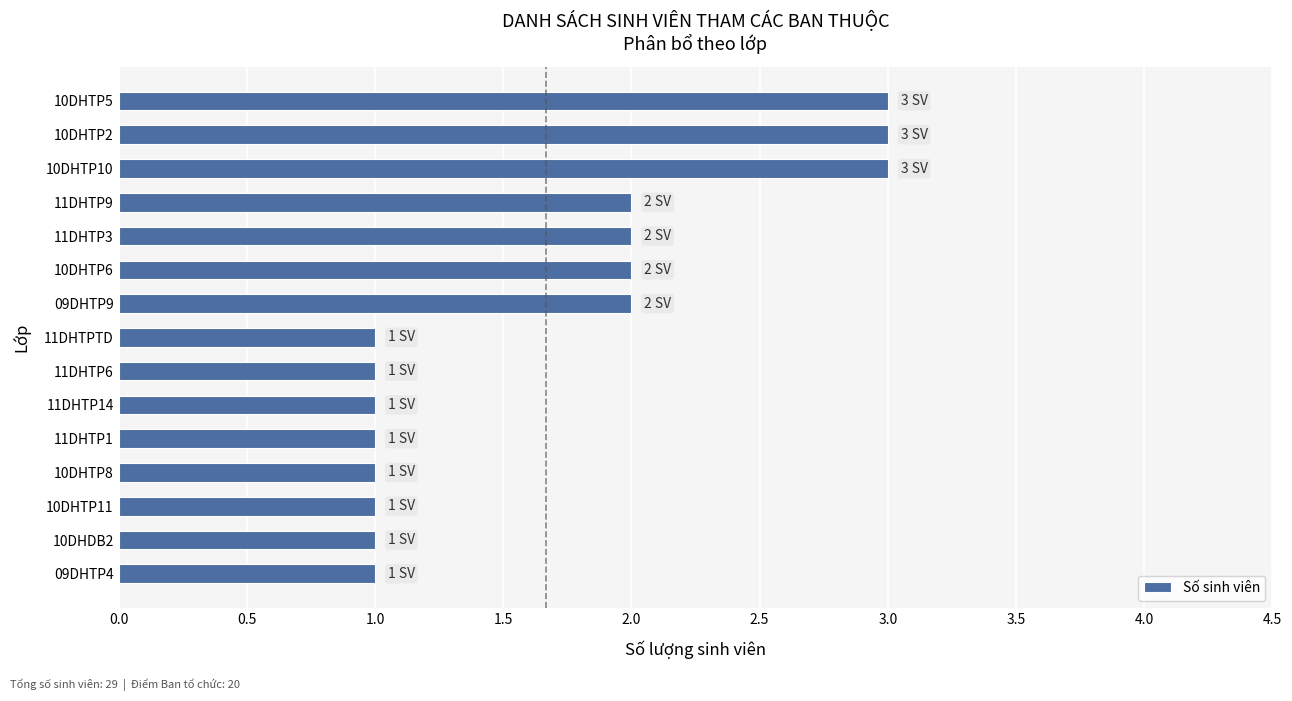

What is the change in value from 11DHTPTD to 11DHTP3?

+1